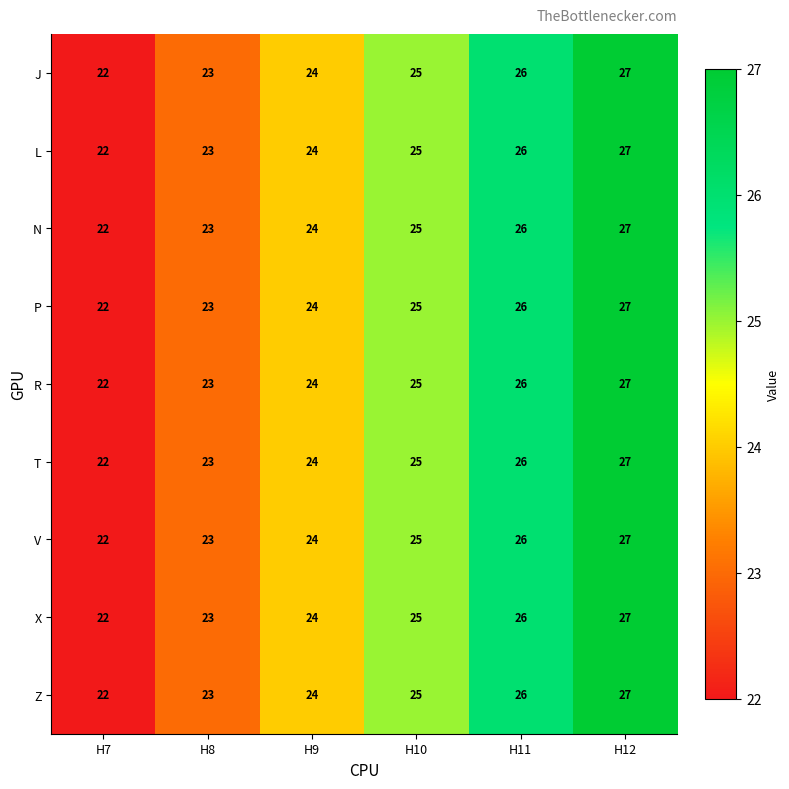

Read the L value at H12.

27